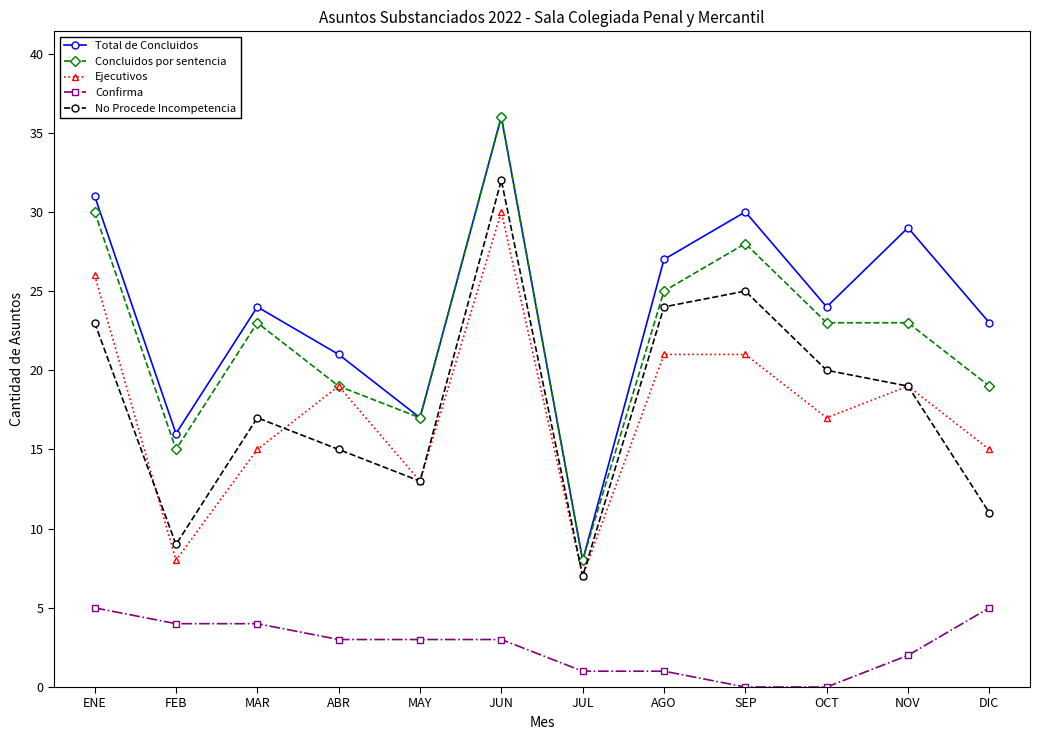

Does the chart have visible grid lines?

No